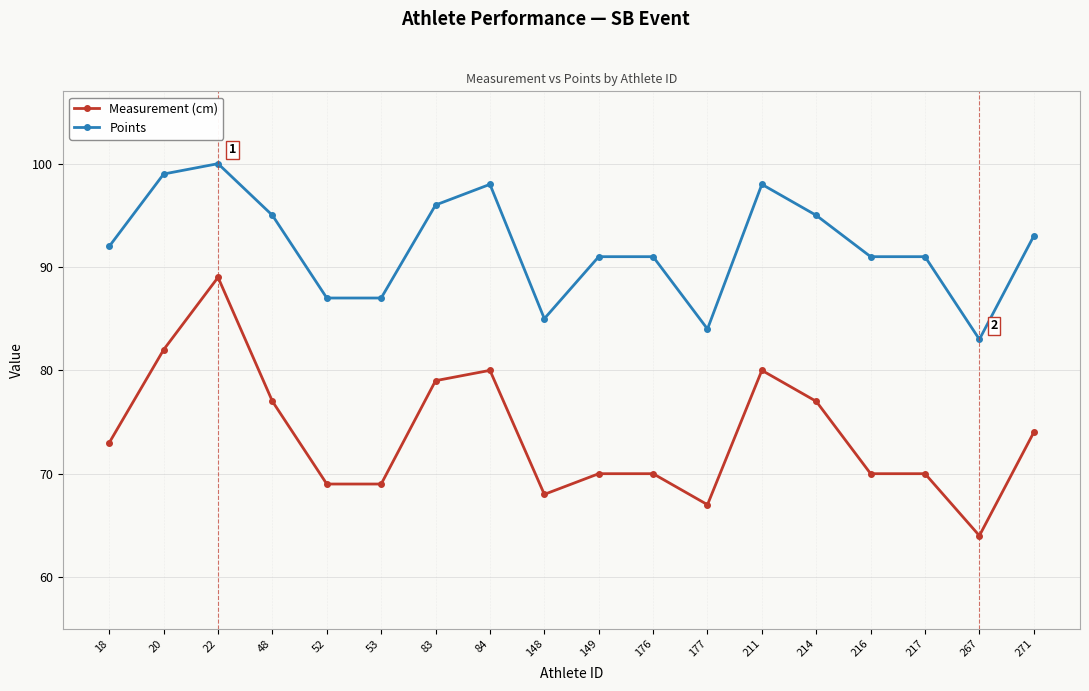

The value of Measurement (cm) at 149 is 70. True or false?

True